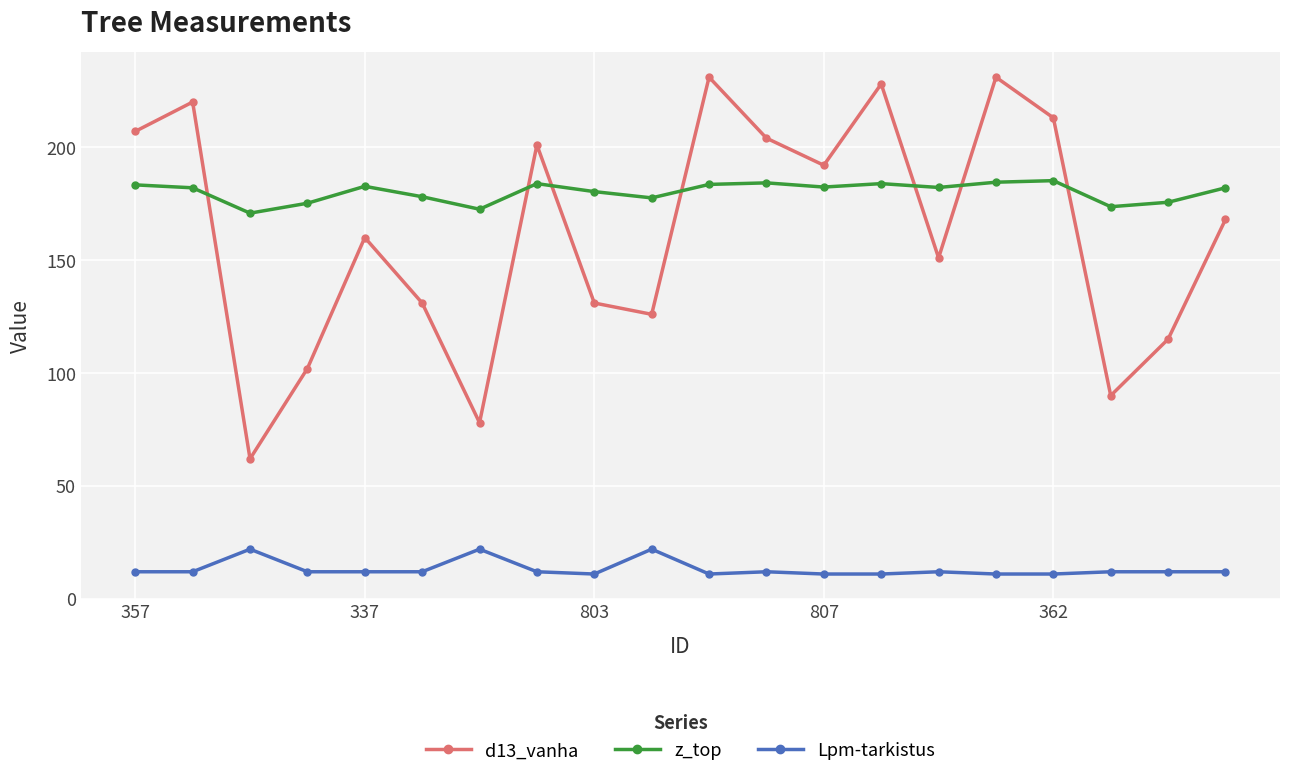

What is the average value of the z_top series?

180.2